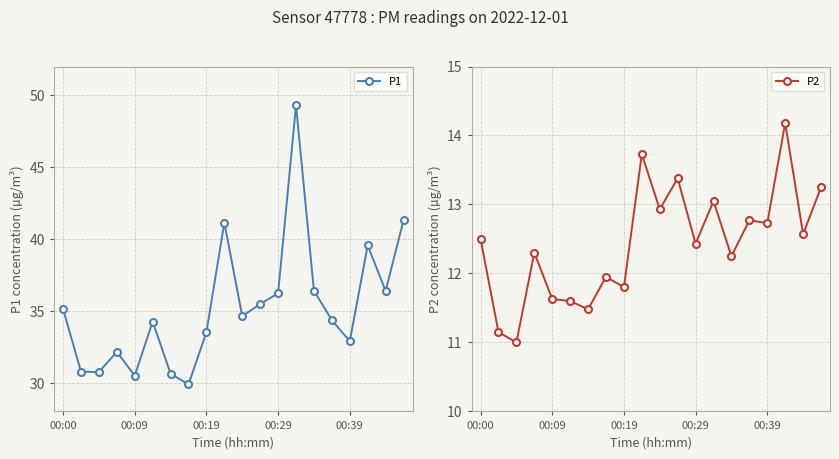

The P2 series shows 12.5 at 00:00. True or false?

True